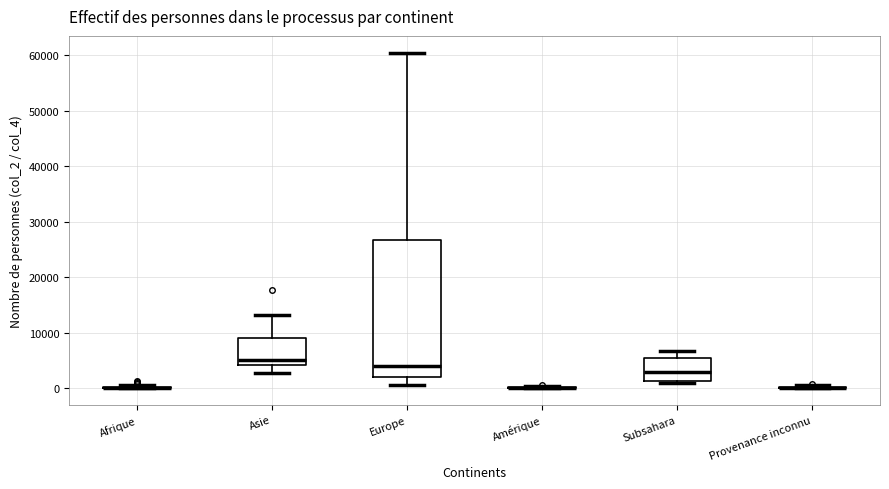

Comparing the boxes themselves (not the whiskers), which one is the tallest?

Europe